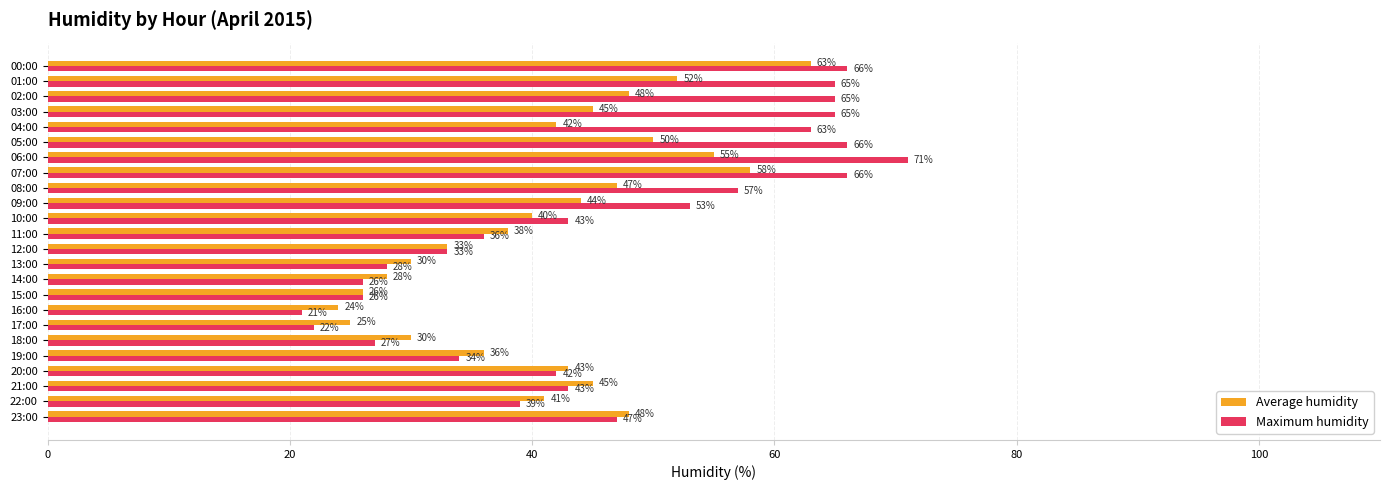

At which category does the chart reach its minimum across all series?

16:00